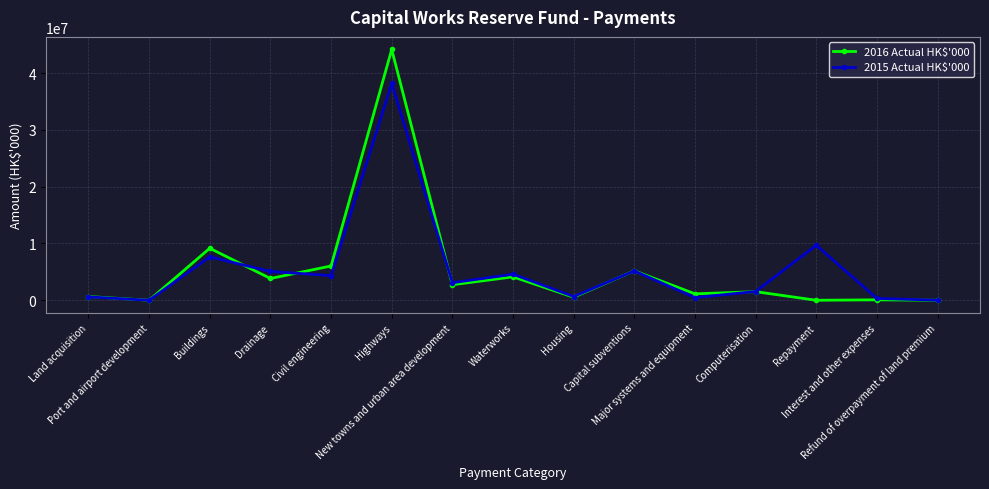

What is the sum of the 2016 Actual HK$'000 values at Major systems and equipment and Capital subventions?

6322974